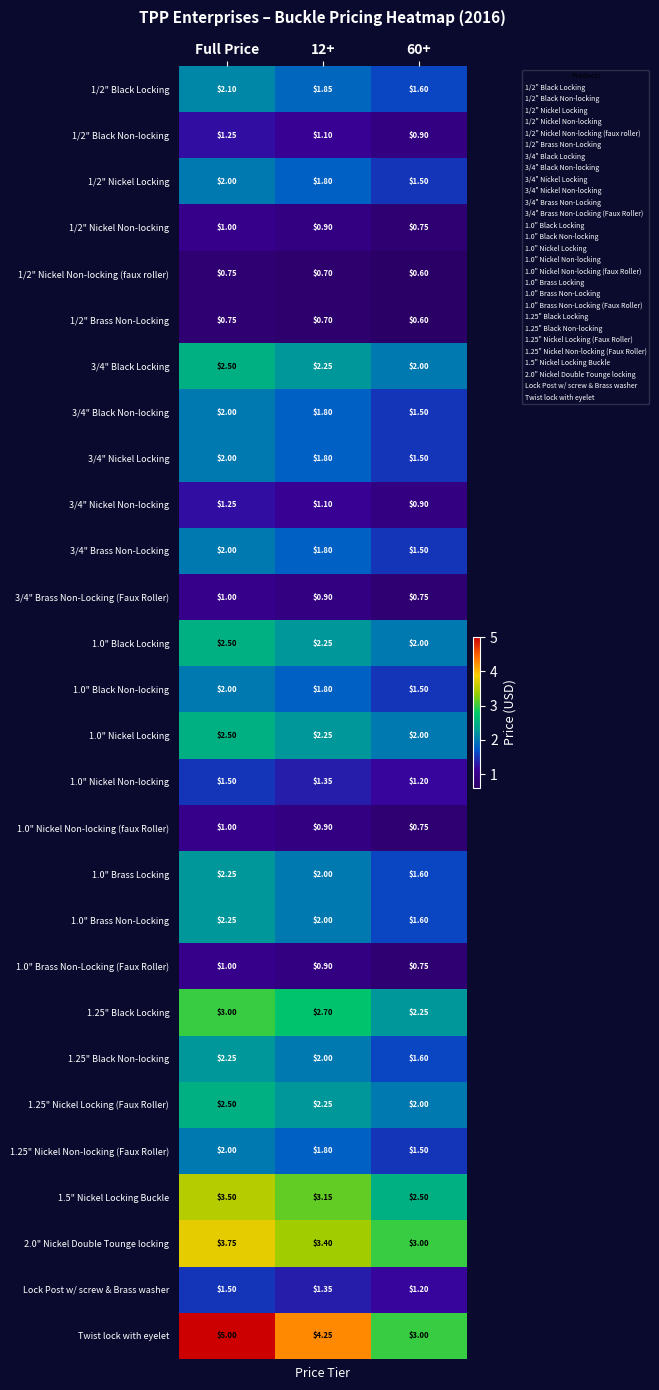

Which label corresponds to the largest value in the chart?

Full Price